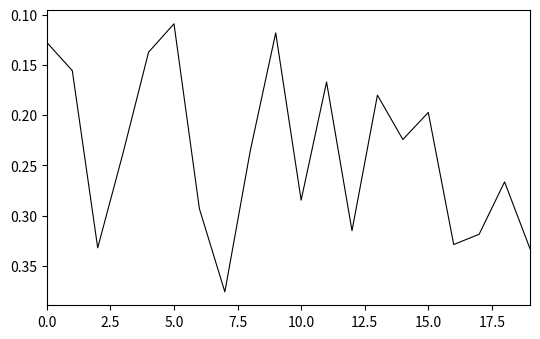

Reading left to right, extract all data points from this chart.

0.1	0.2	0.3	0.2	0.1	0.1	0.3	0.4	0.2	0.1	0.3	0.2	0.3	0.2	0.2	0.2	0.3	0.3	0.3	0.3